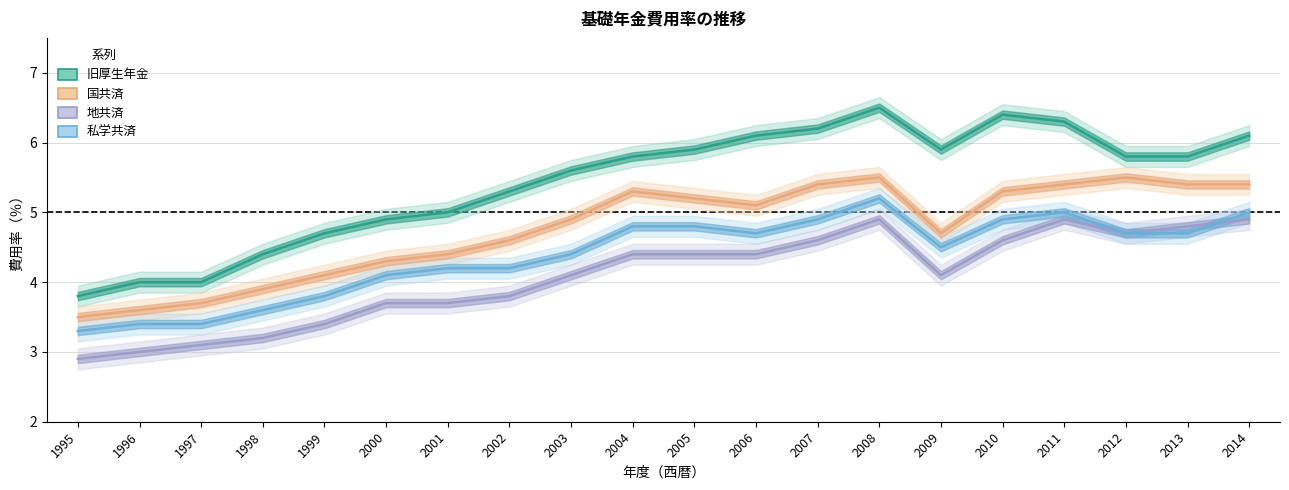

In 地共済, how many points are higher than both neighbors (excluding endpoints)?

2